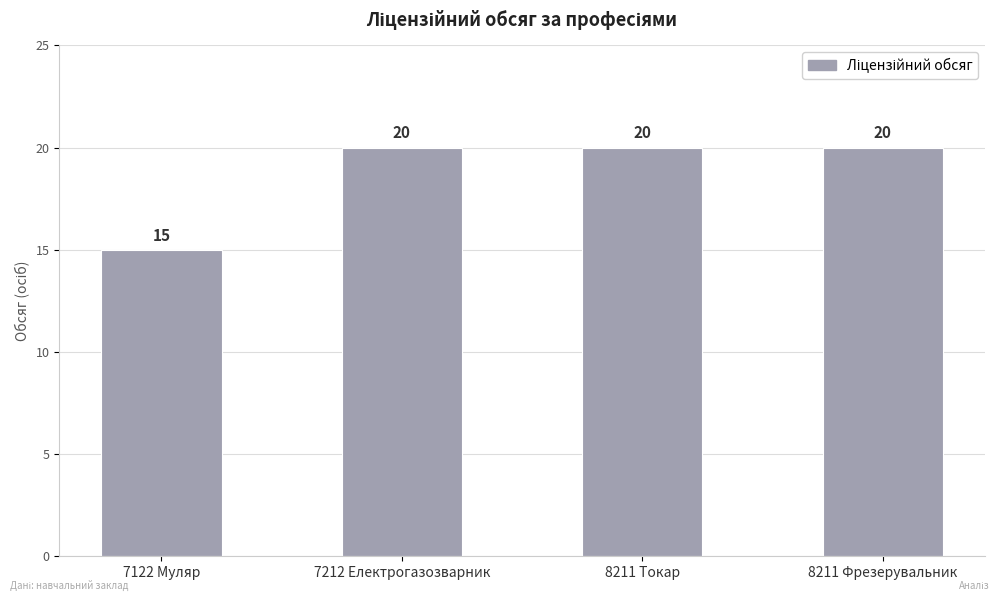

How many data points does each series have?

4